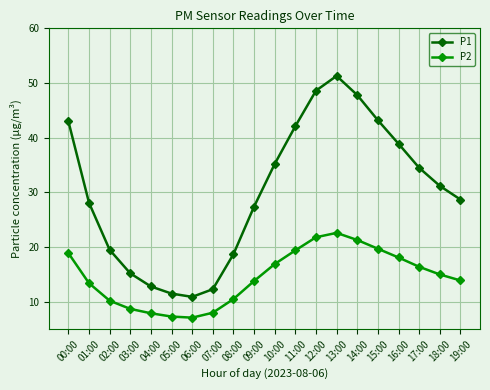

Count the number of data series in this chart.

2